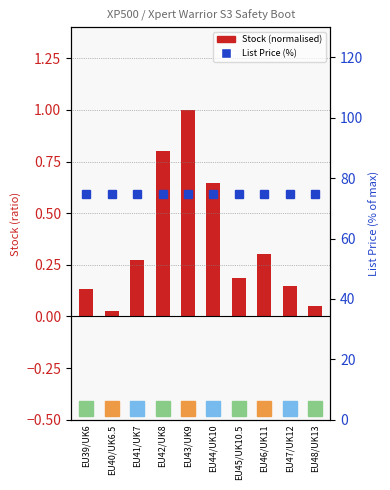

List the series in order of their overall mean, lowest first.

Stock (normalised), List Price (%)